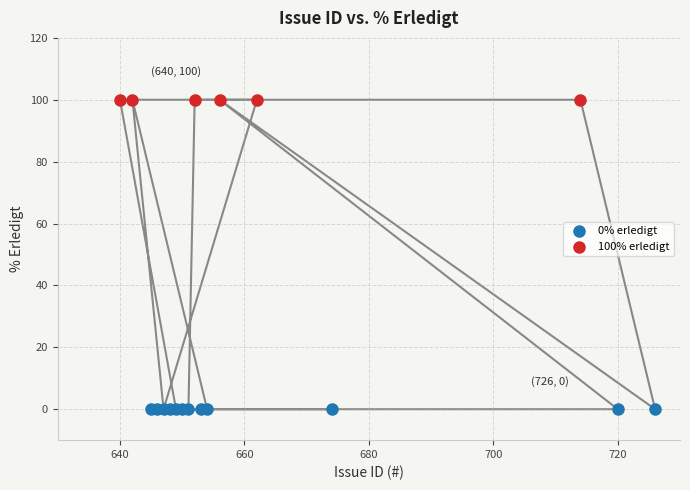

Which series contains the lowest Y value?

0% erledigt